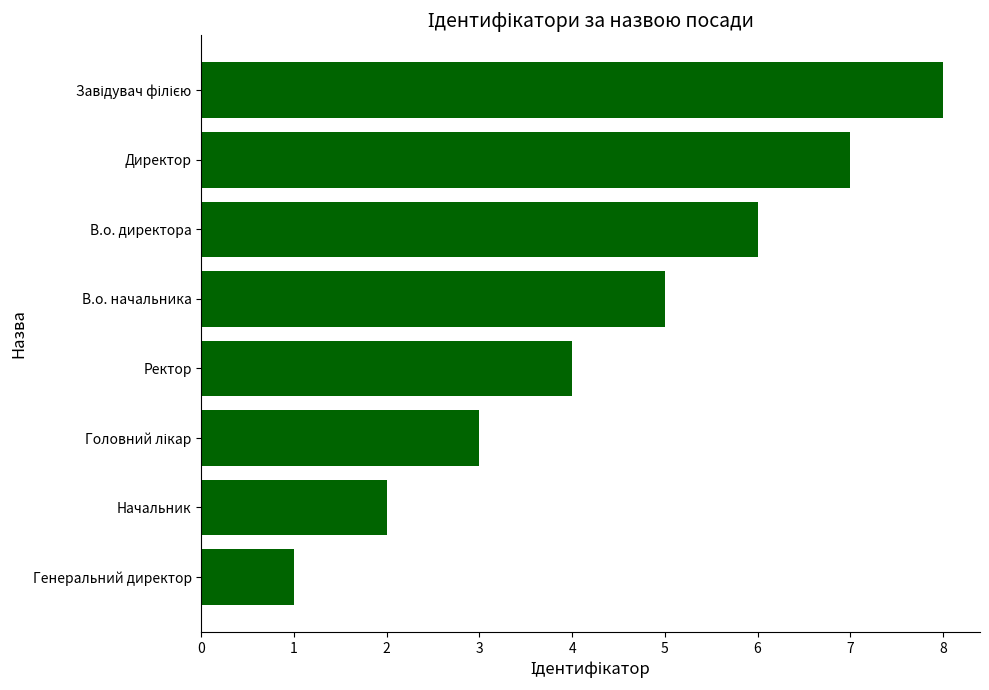

What is the difference between the maximum and second lowest values?

6